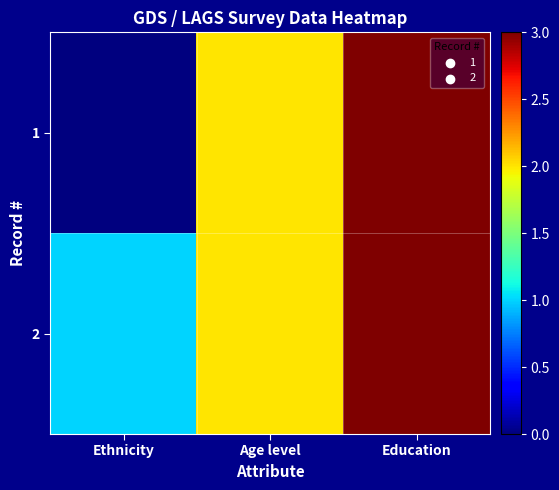

What is the total value across all series at Age level?

4